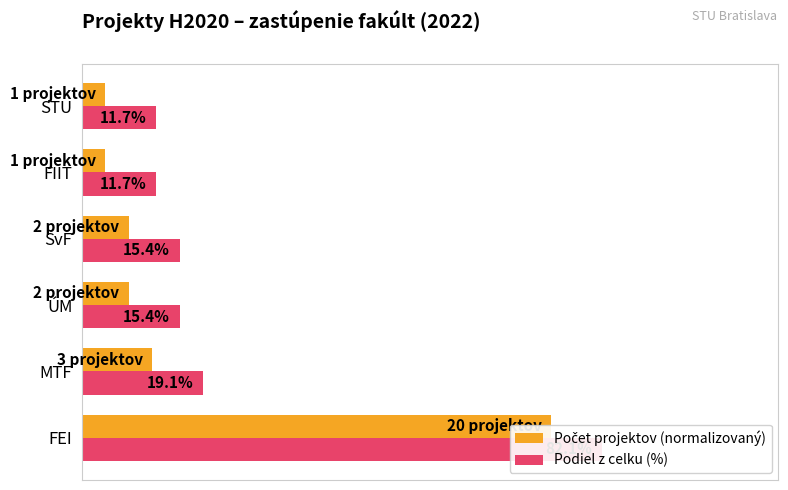

What is the value of the Počet projektov (normalizovaný) bar at the 1st from the left?

74.1